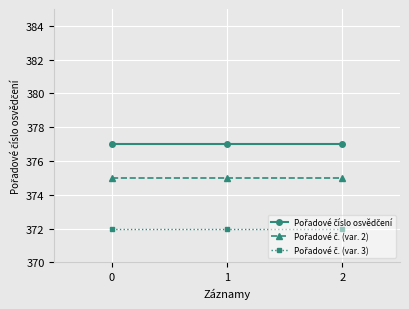

What is the greatest value displayed?

377